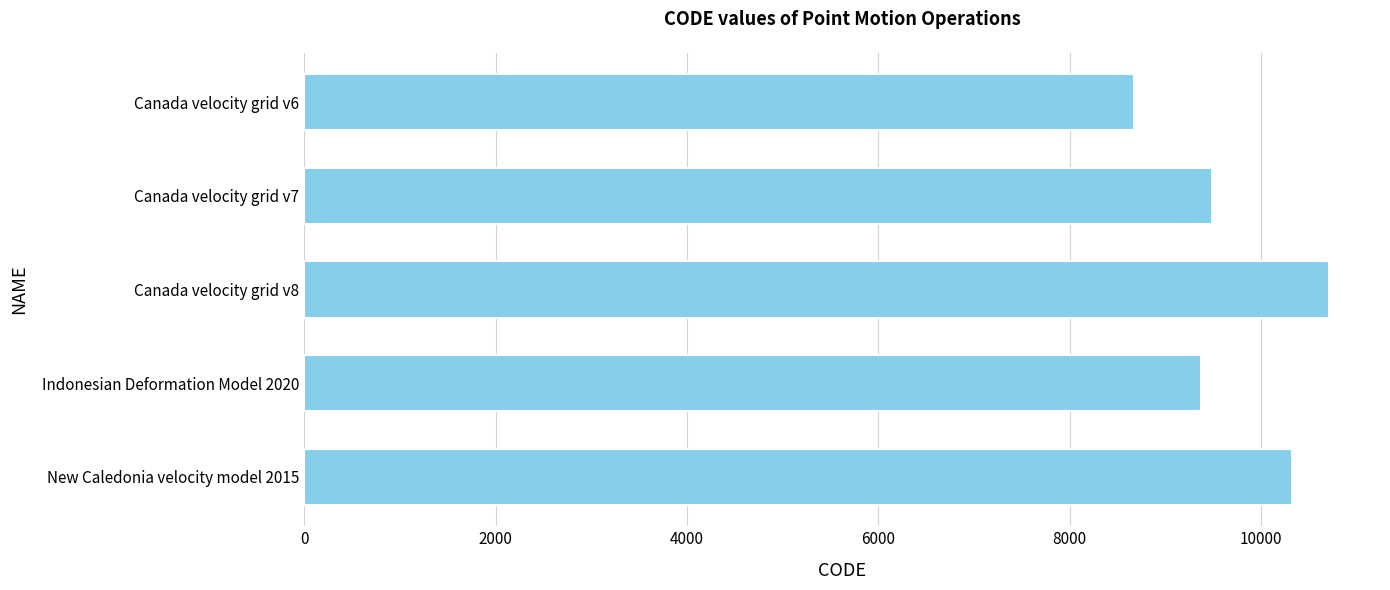

What value does the data have at Canada velocity grid v7?

9483